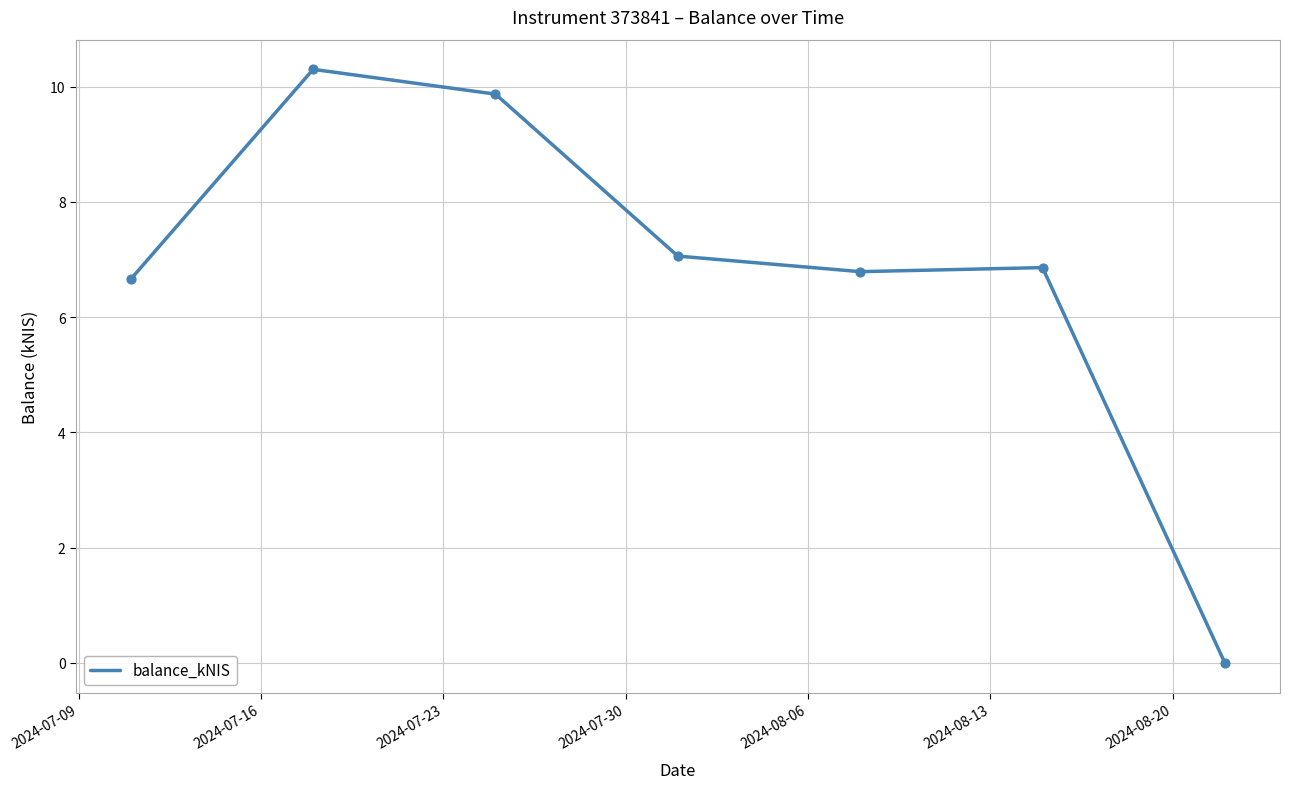

True or false: the data has more than 2 interior local peaks.

False